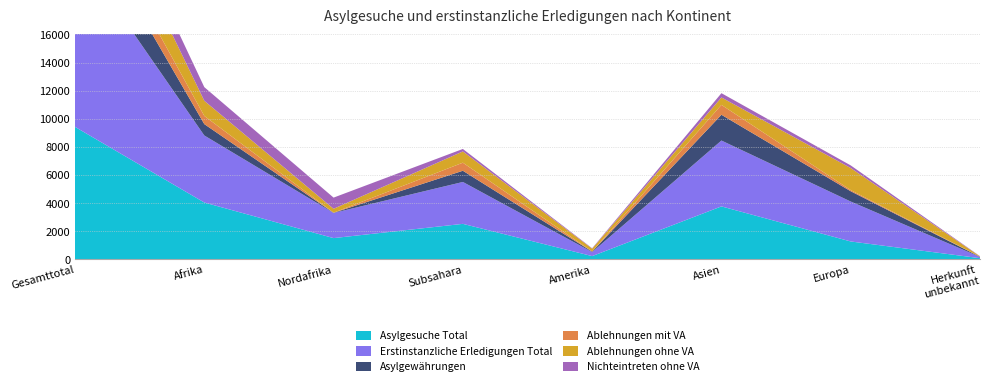

Reading right to left, what are all the values shown in this chart?

Asylgesuche Total: 89	1279	3773	238	2531	1518	4049	9428
Erstinstanzliche Erledigungen Total: 87	2840	4685	286	2980	1789	4769	12667
Asylgewährungen: 9	732	1833	33	797	11	808	3415
Ablehnungen mit VA: 10	83	702	10	574	9	583	1388
Ablehnungen ohne VA: 23	1567	528	200	800	277	1077	3395
Nichteintreten ohne VA: 16	188	304	29	176	794	970	1507